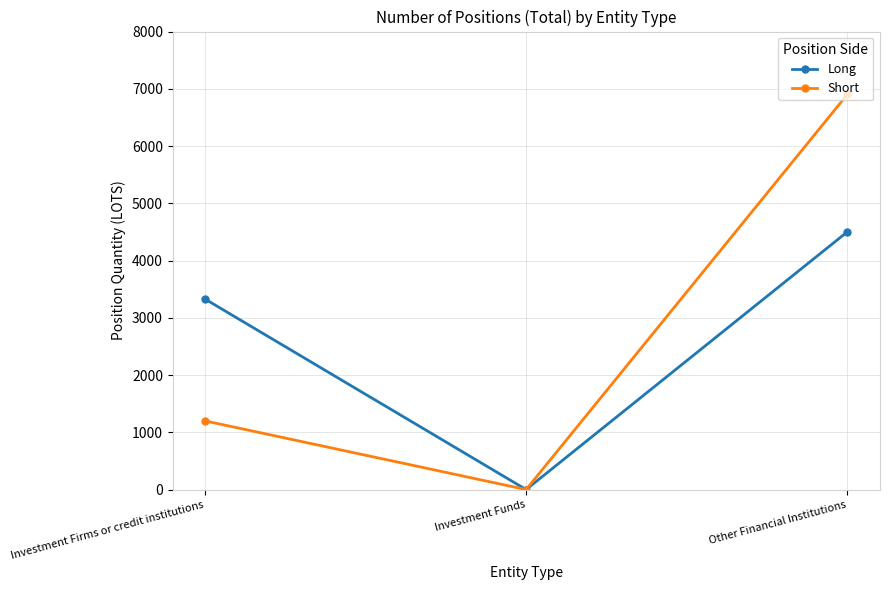

What is the label of the 1st point from the left?

Investment Firms or credit institutions